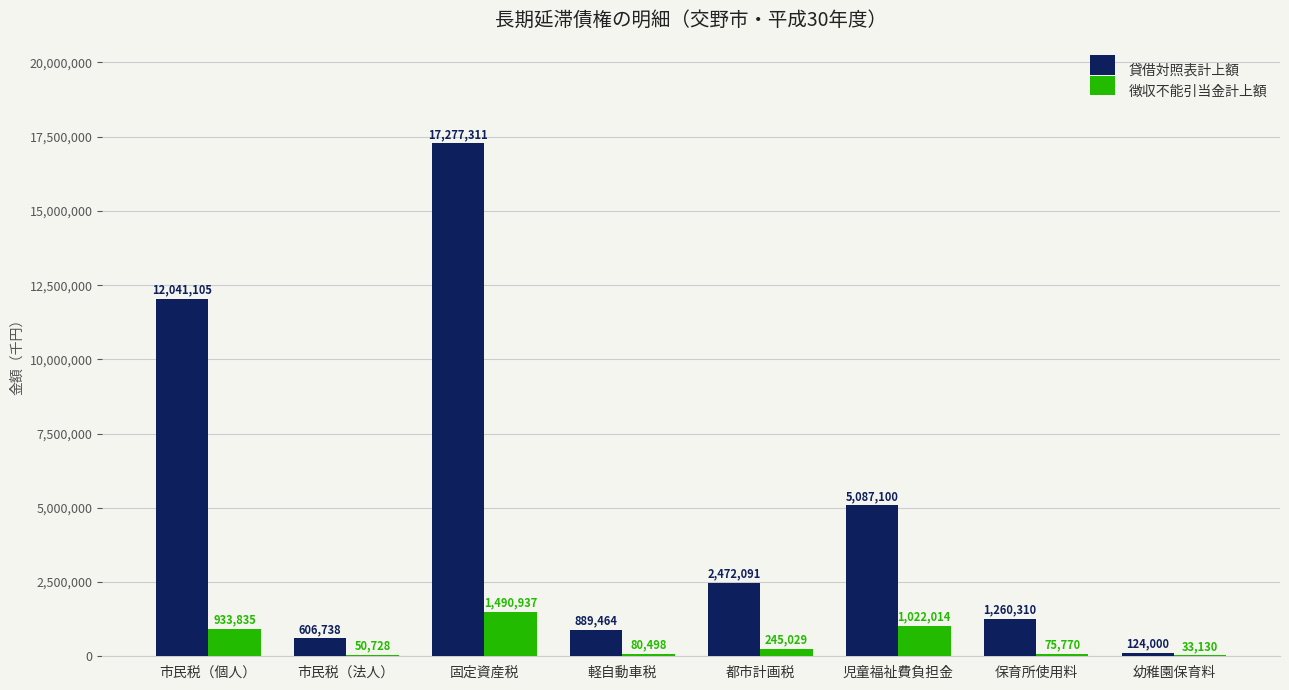

Are the bars grouped side by side (vs. stacked)?

Yes